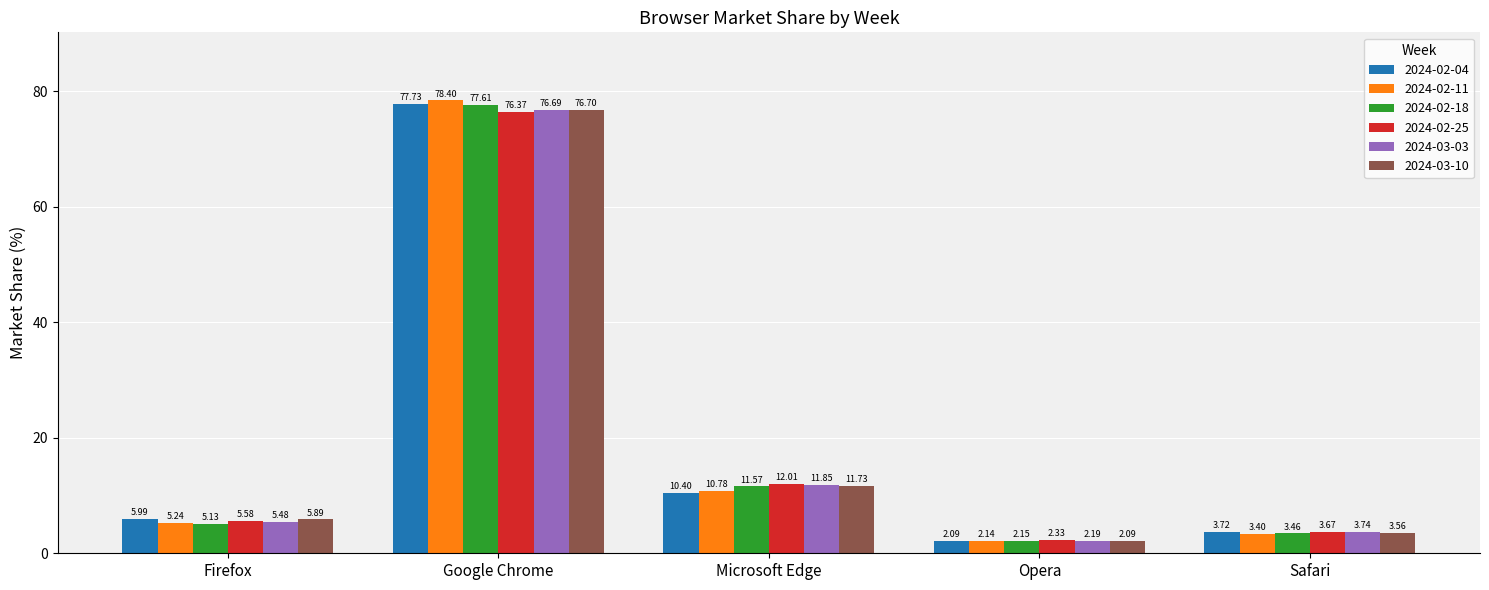

What is the label of the 3rd bar from the right?

Microsoft Edge